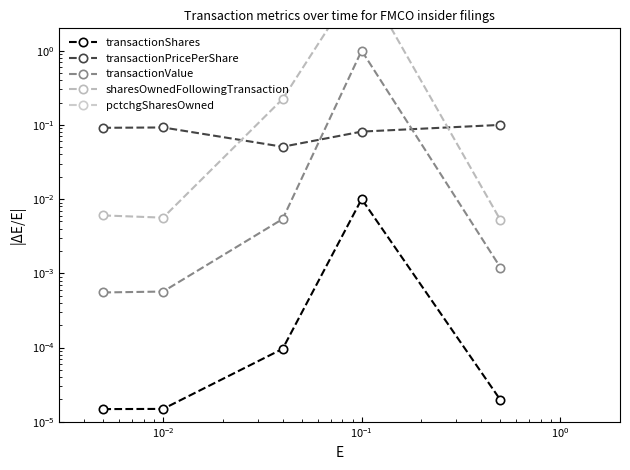

Is this an area chart (filled region under the line)?

No